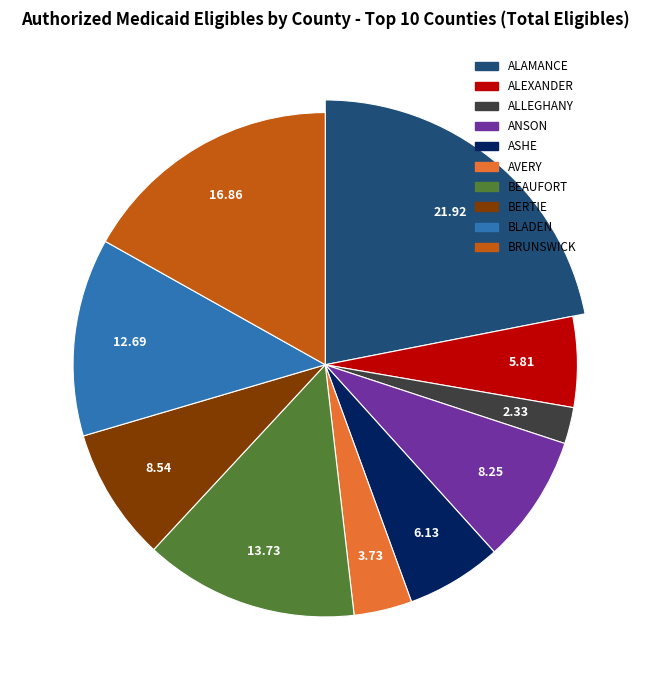

Approximately how many times larger is the value at BLADEN compared to ALEXANDER?

2.2